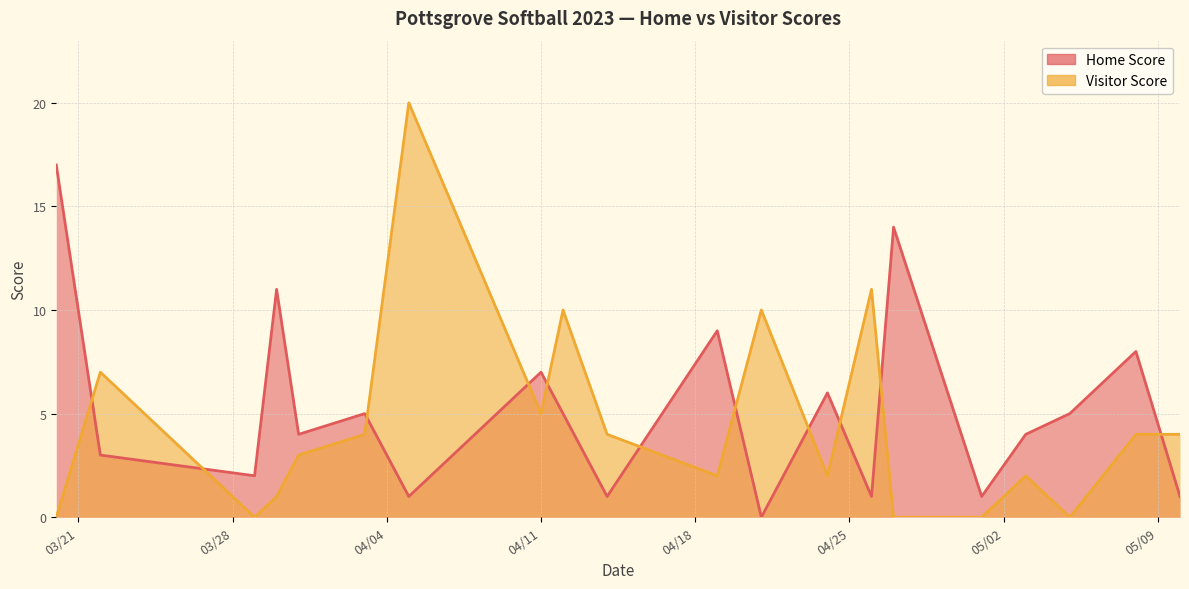

True or false: Home Score has more than 0 points higher than both neighbors.

True